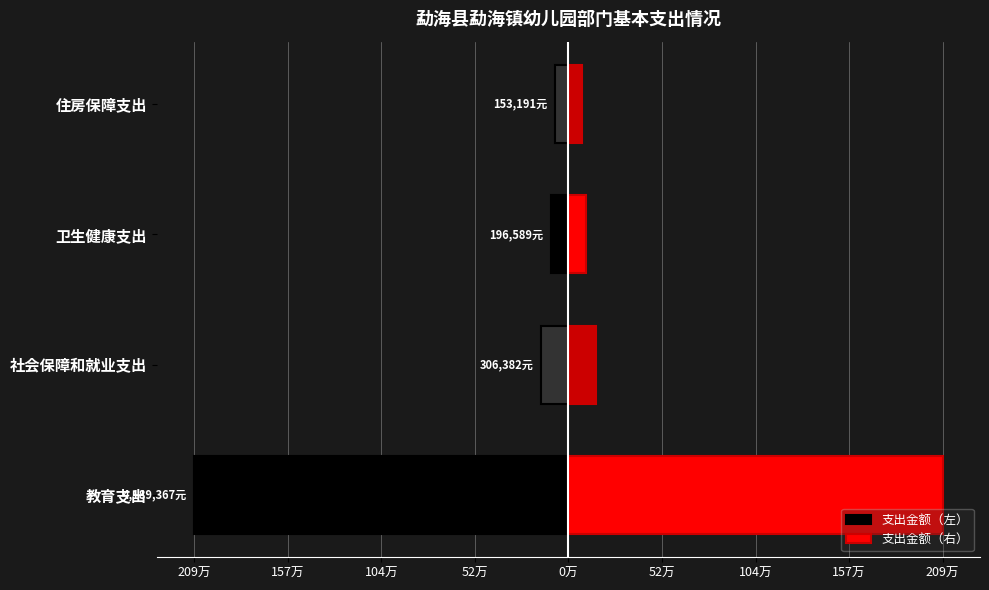

Is it true that 支出金额（右） equals 207168.2 at 社会保障和就业支出?

False